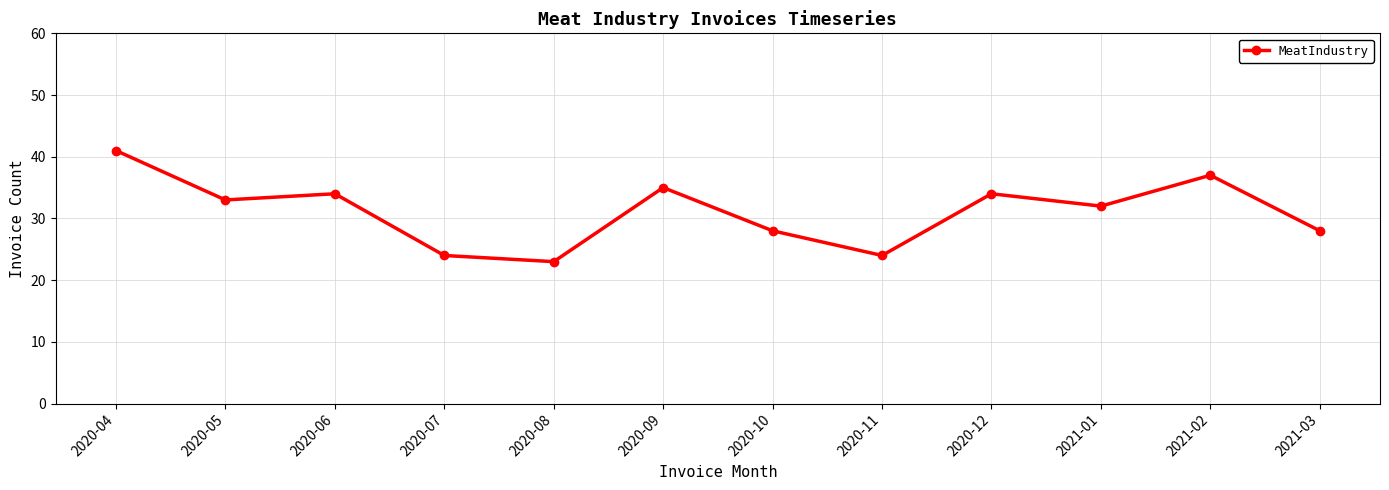

What is the sum of all values?

373